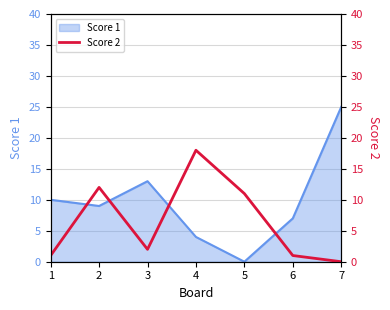

Is it true that Score 1 equals 0 at 5?

True